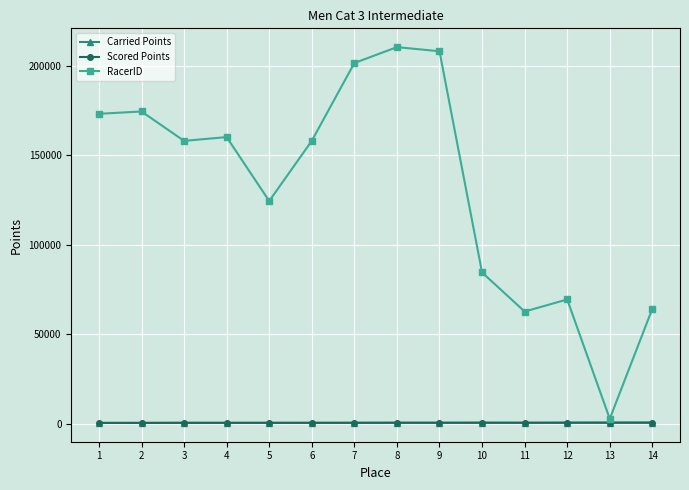

How many lines are shown in the chart?

3